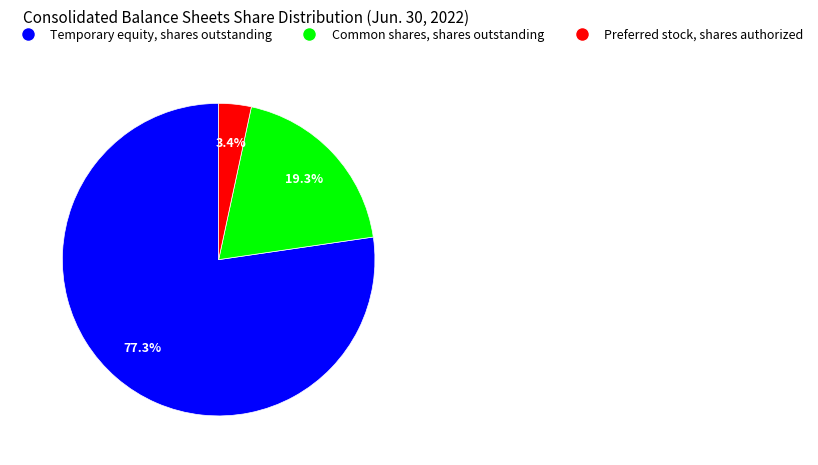

Which category has the smallest portion of the pie?

Preferred stock, shares authorized